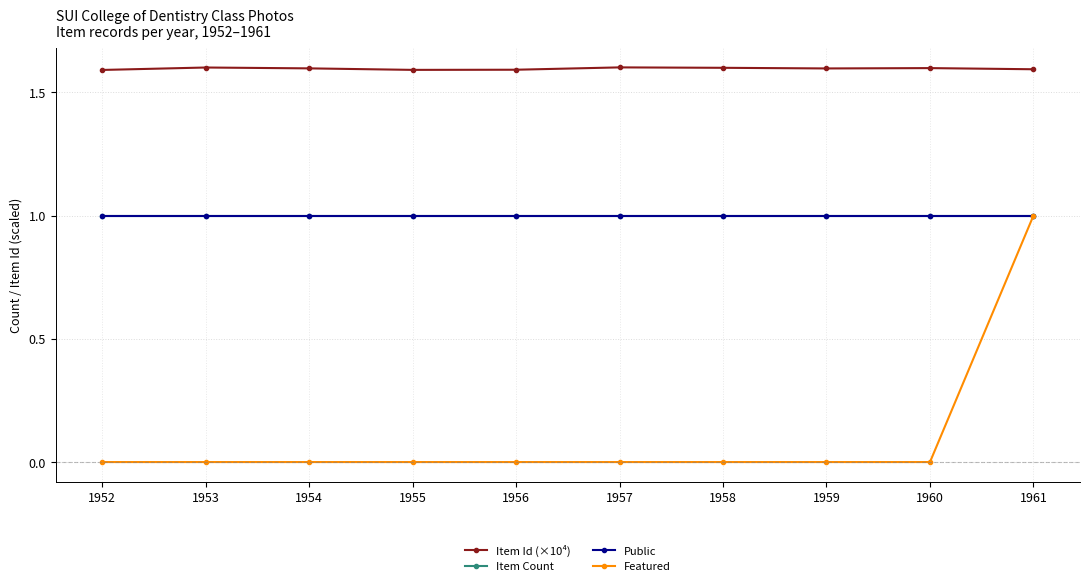

Reading left to right, extract all data points from this chart.

Item Id (×10⁴): 1.6	1.6	1.6	1.6	1.6	1.6	1.6	1.6	1.6	1.6
Item Count: 1.0	1.0	1.0	1.0	1.0	1.0	1.0	1.0	1.0	1.0
Public: 1.0	1.0	1.0	1.0	1.0	1.0	1.0	1.0	1.0	1.0
Featured: 0.0	0.0	0.0	0.0	0.0	0.0	0.0	0.0	0.0	1.0